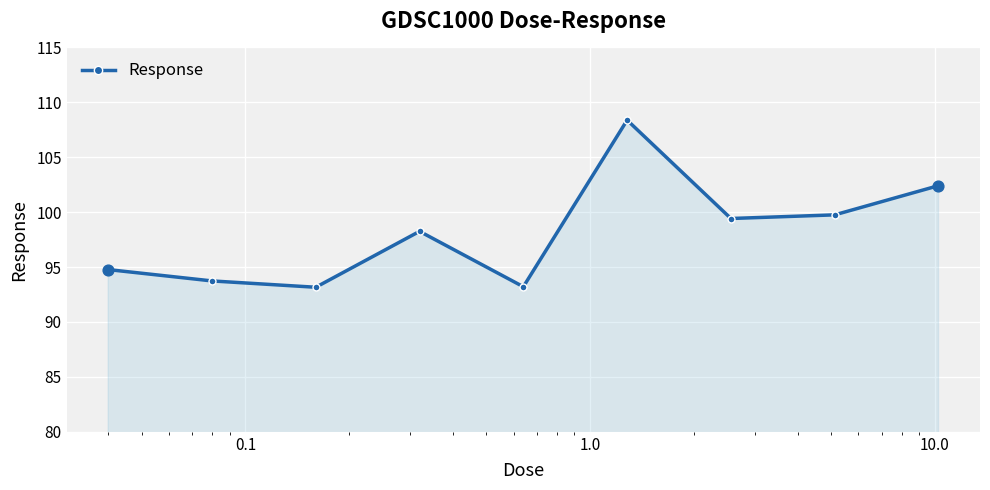

How many interior local valleys (lower than both neighbors) does the data have?

3